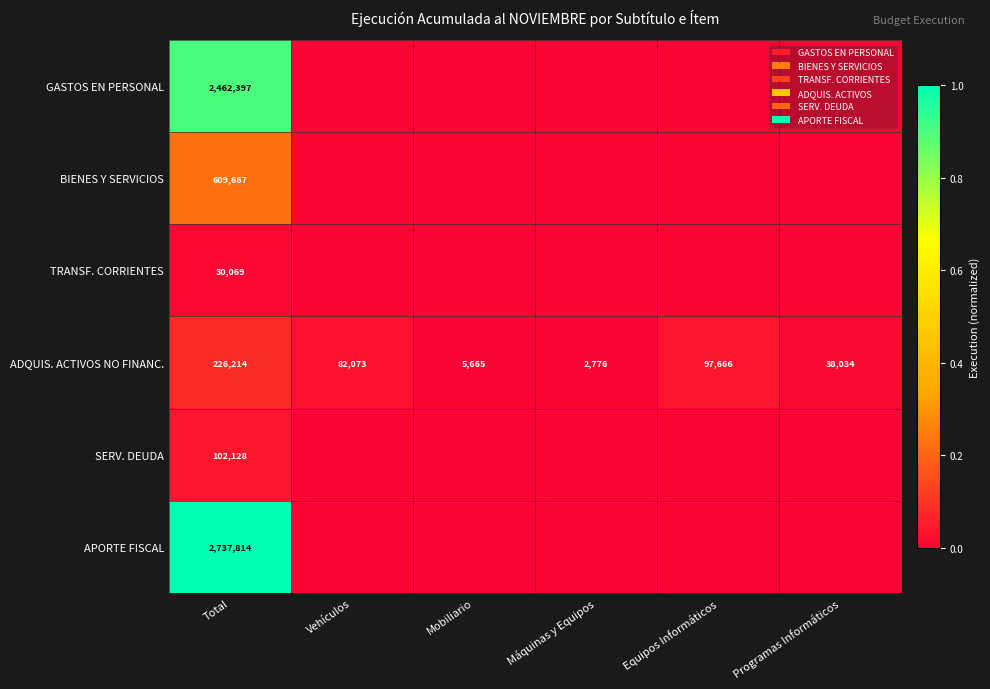

Is it true that TRANSF. CORRIENTES equals 0.0 at Total?

False